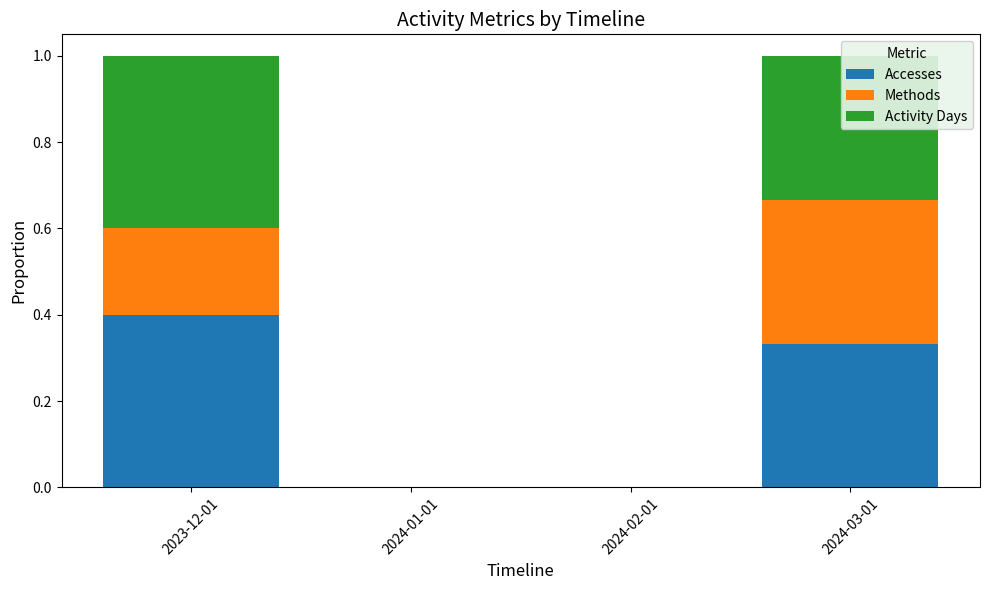

At which label does Accesses reach its peak?

2023-12-01